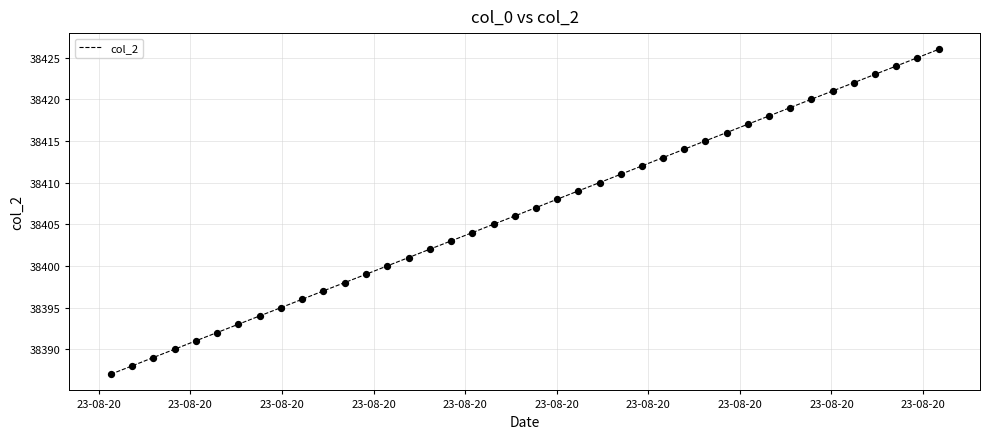

What is the greatest value displayed?

38426